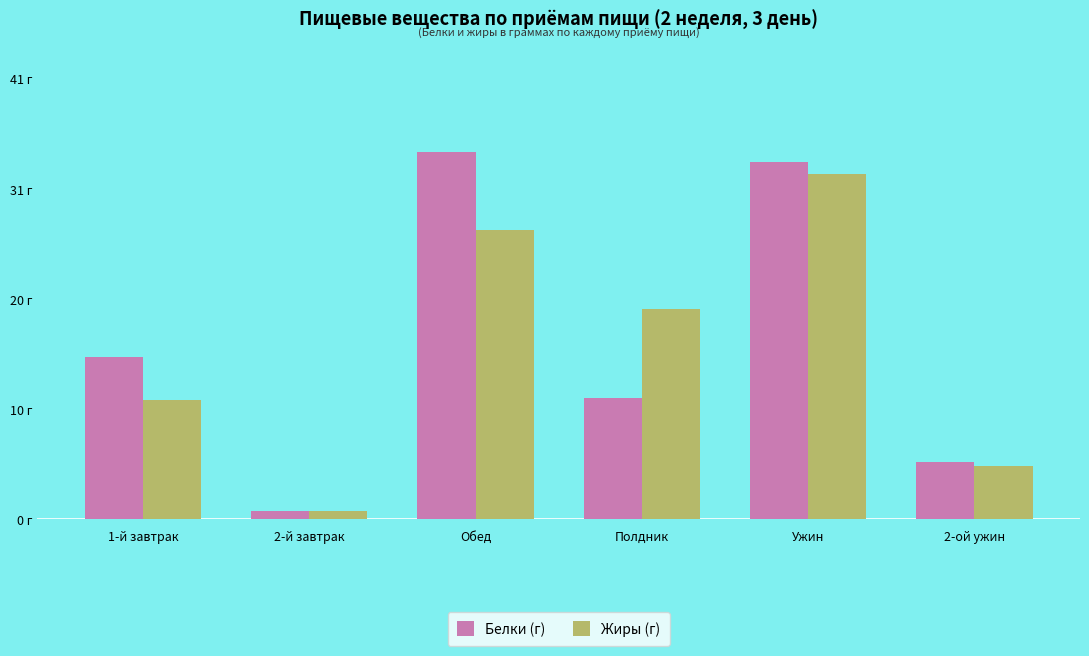

At which category is the sum across all series the highest?

Ужин